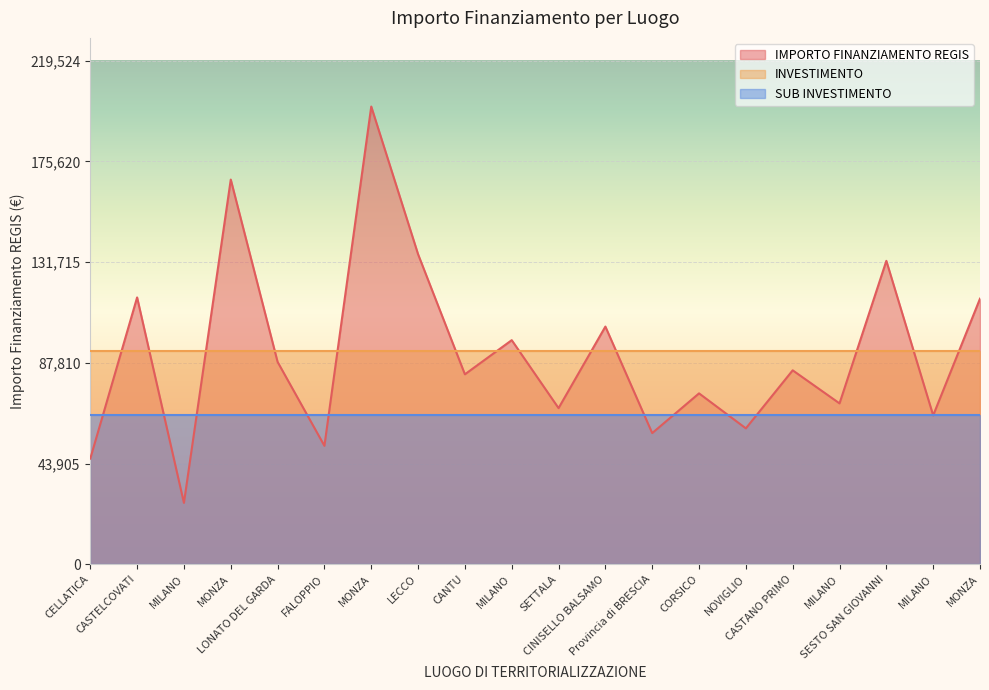

True or false: IMPORTO FINANZIAMENTO REGIS has more than 1 points higher than both neighbors.

True